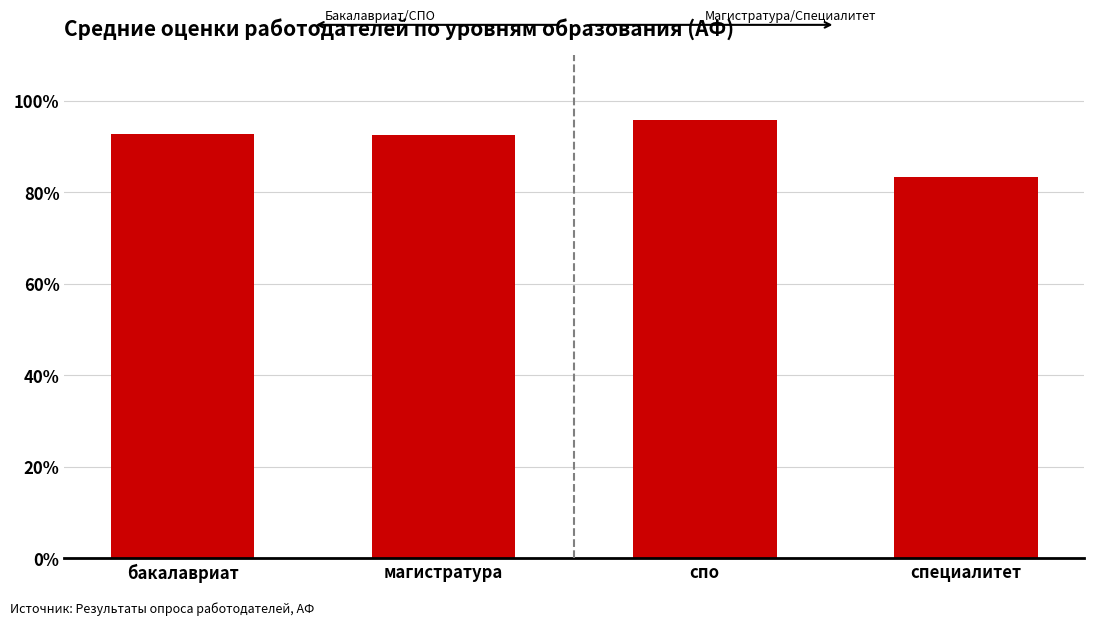

Does the chart contain any negative values?

No